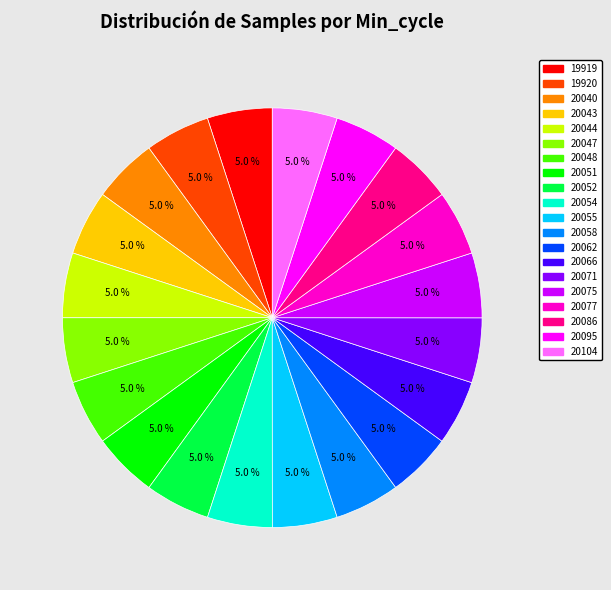

Combined, what portion of the pie is 20071 and 20051?

10.0%